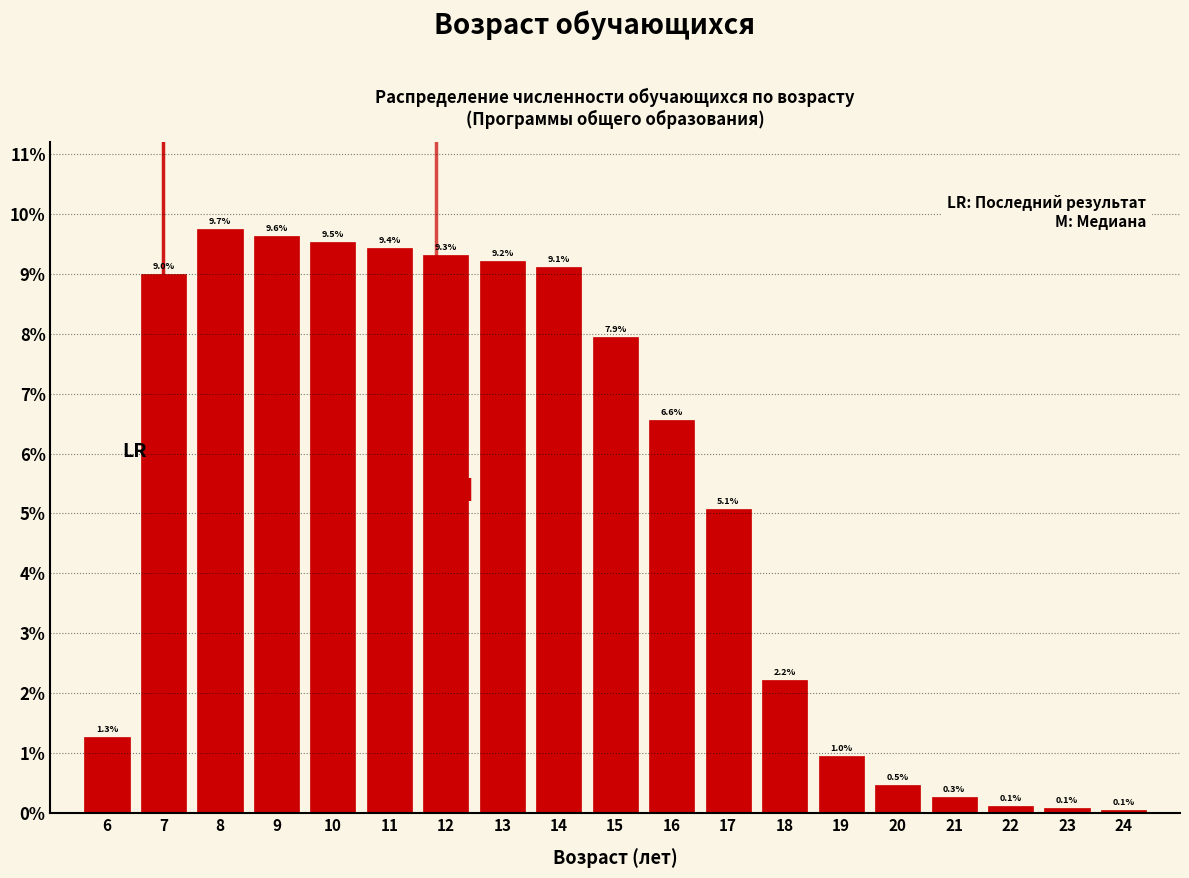

Reading right to left, extract all data points from this chart.

0.1	0.1	0.1	0.3	0.5	1.0	2.2	5.1	6.6	7.9	9.1	9.2	9.3	9.4	9.5	9.6	9.7	9.0	1.3